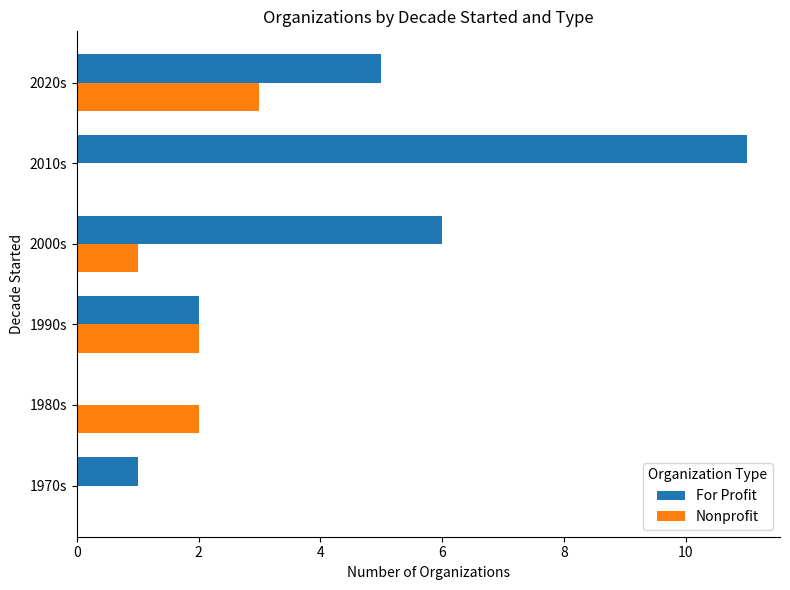

At which category is the sum across all series the highest?

2010s